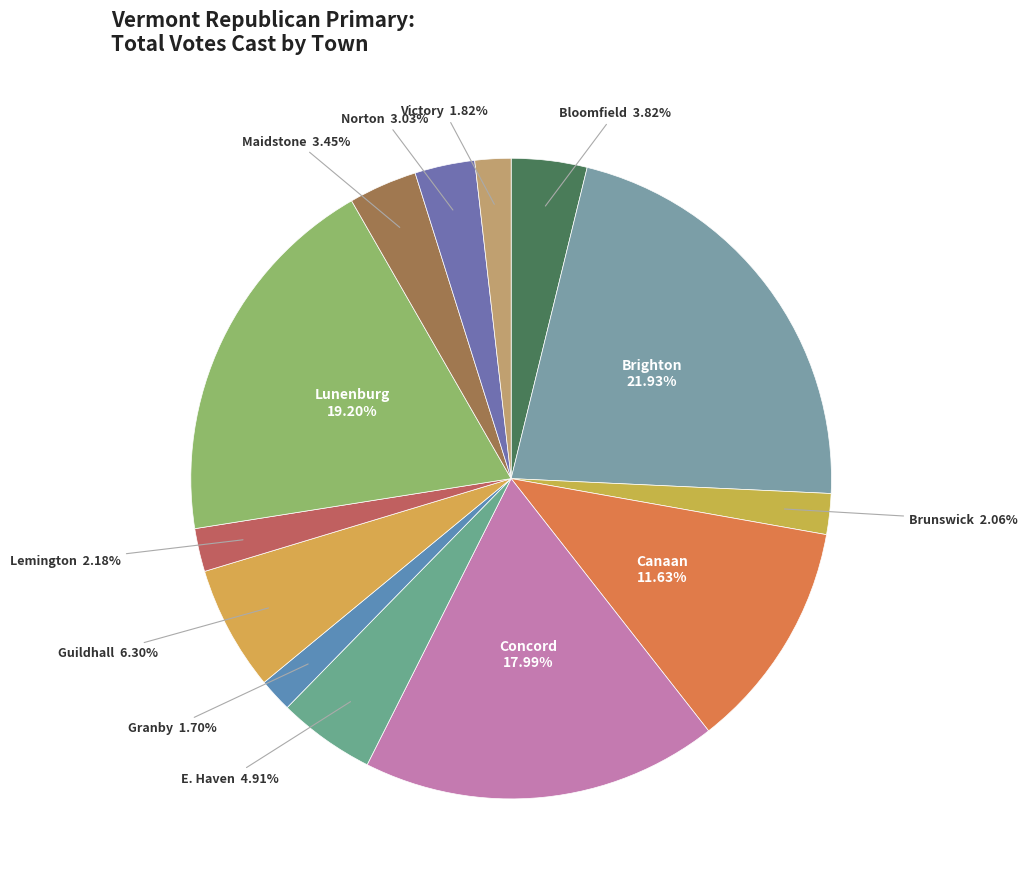

To the nearest percent, what is the combined percentage of Brighton and Norton?

25%